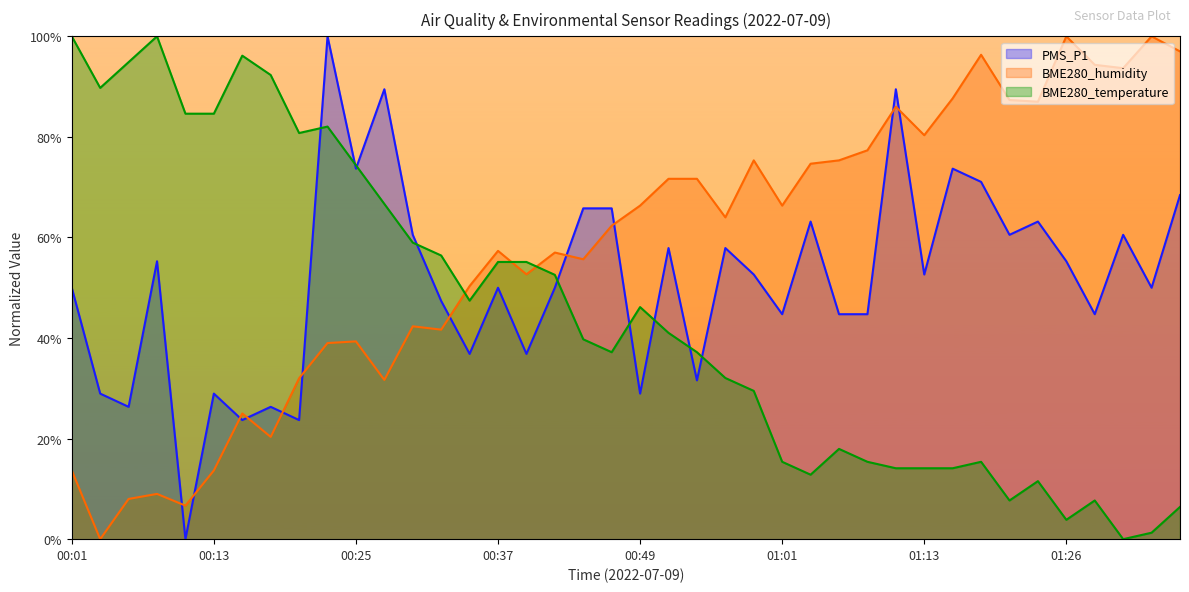

True or false: PMS_P1 has more than 0 interior local peaks.

True